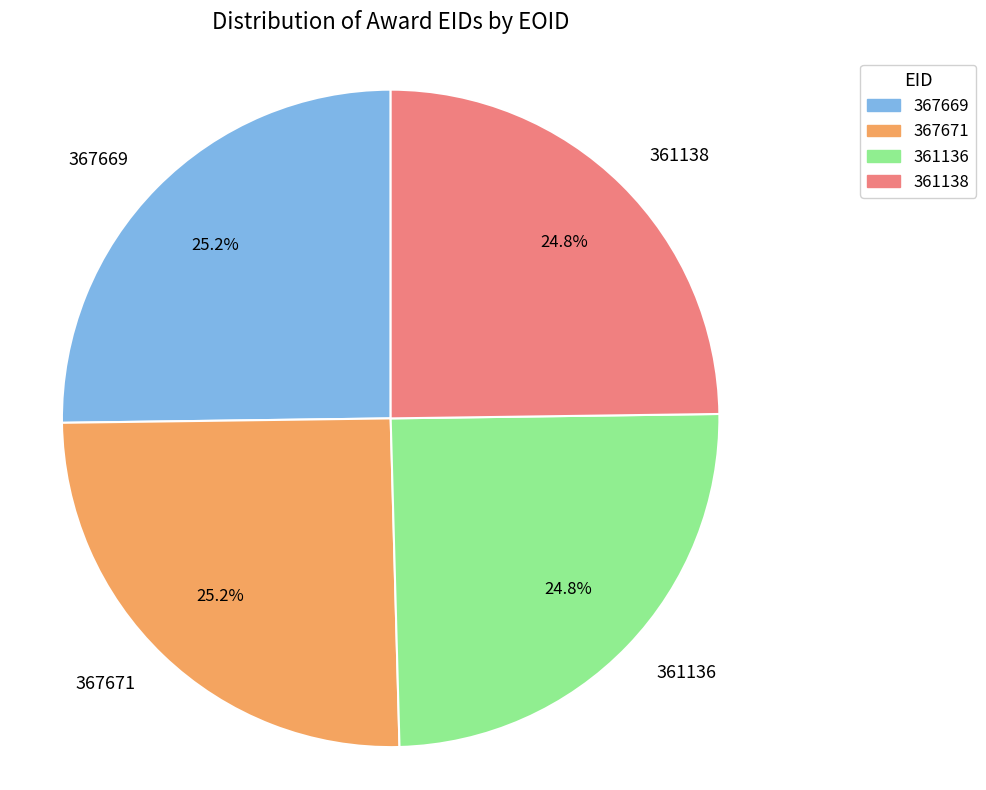

How many segments does this pie chart have?

4